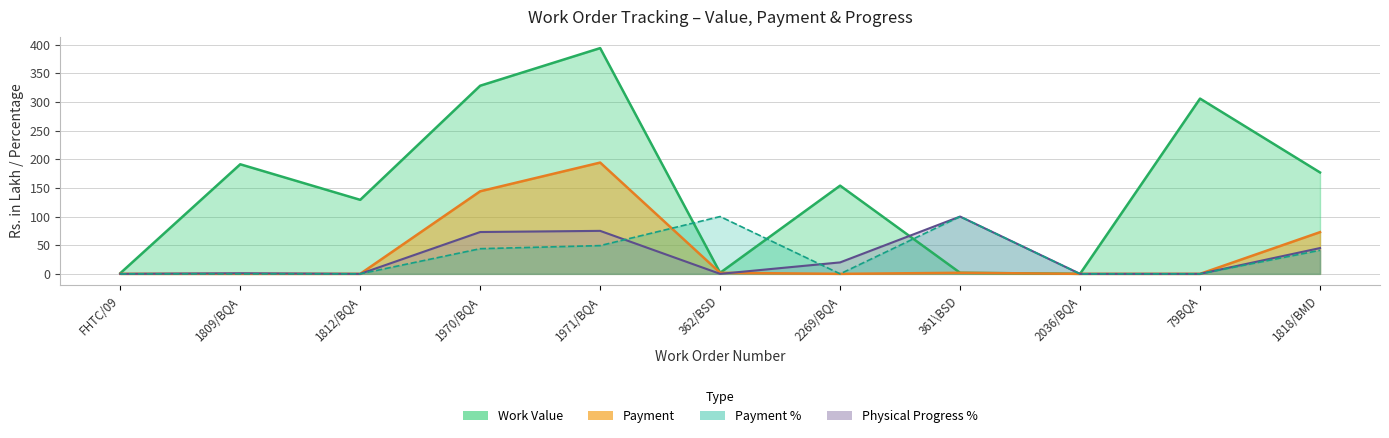

What is the value of the Payment point at the 5th from the left?

194.2